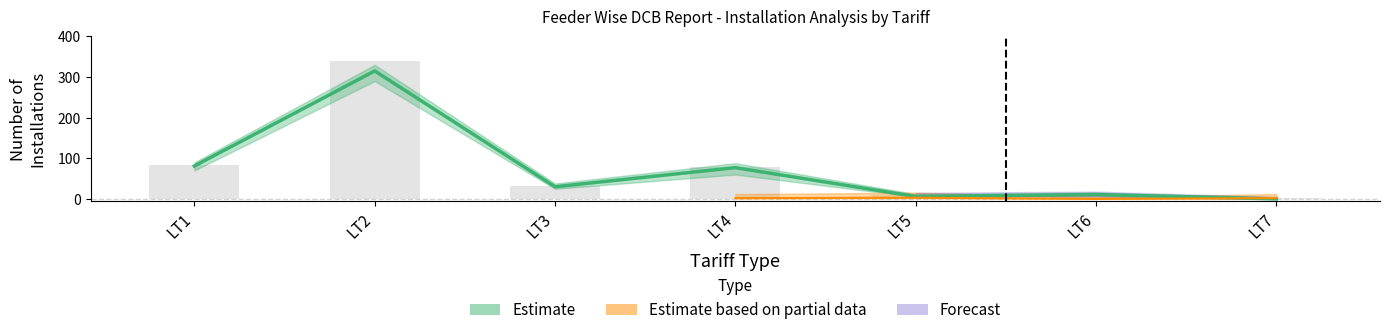

Reading right to left, list all the values displayed in this chart.

Active Installations: 0	11	6	77	30	315	81
Total Installations: 2	11	9	79	32	340	84